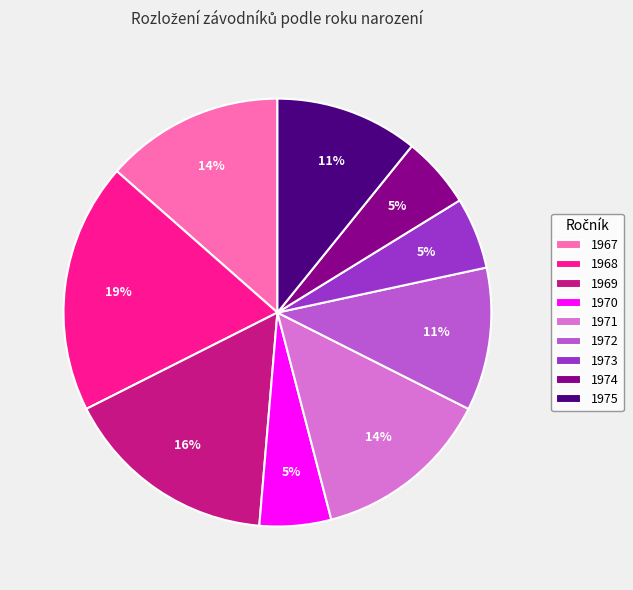

Is the sum of 1972 and 1971 greater than half?

No